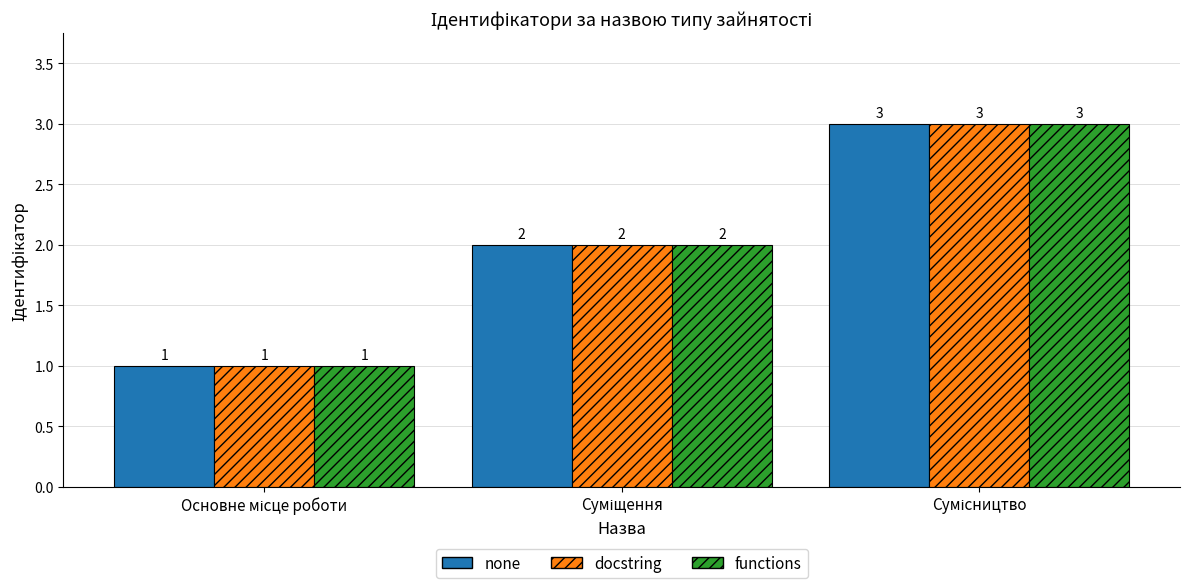

What is the maximum value for docstring?

3